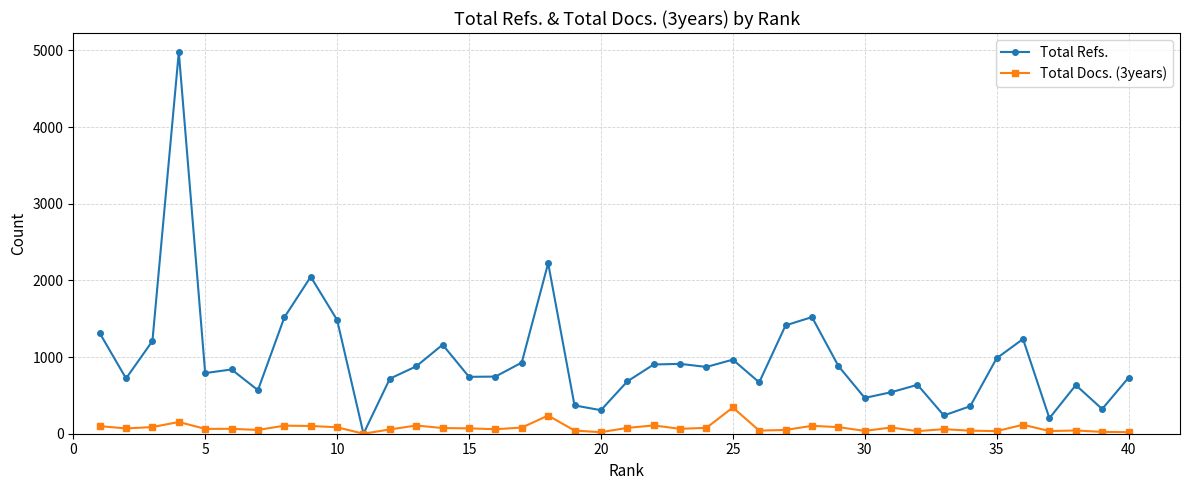

Which series has the largest total across all categories?

Total Refs.